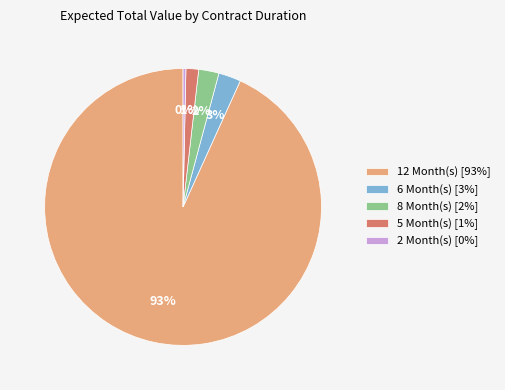

Do 12 Month(s) [93%] and 2 Month(s) [0%] together represent more than half of the pie?

Yes